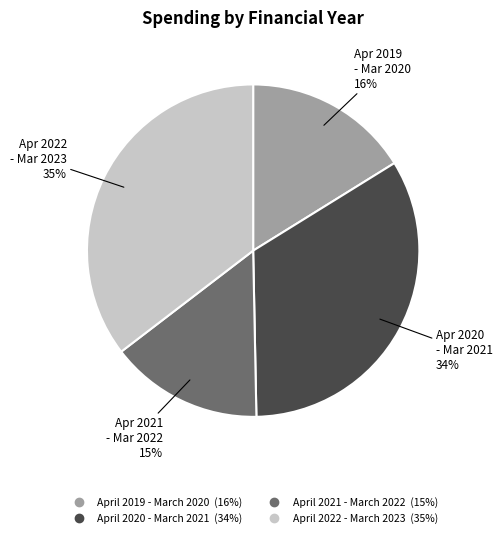

How many segments does this pie chart have?

4